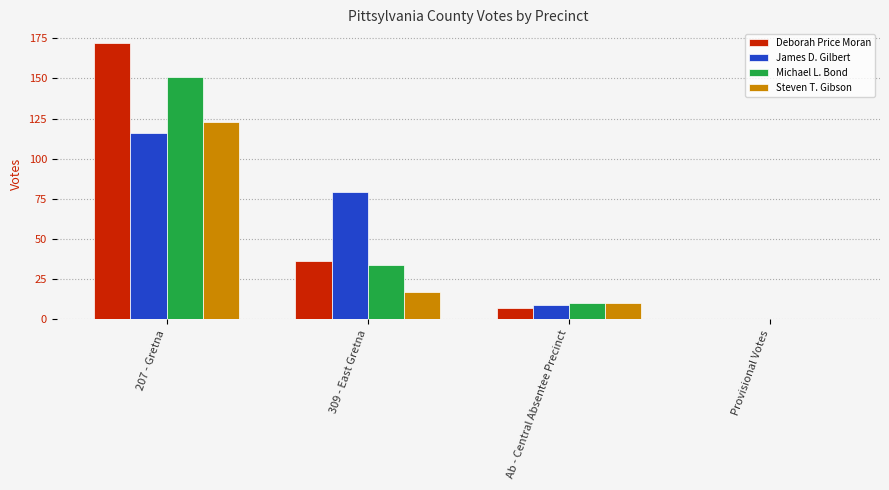

Between 207 - Gretna and 309 - East Gretna, which series saw the biggest shift?

Deborah Price Moran